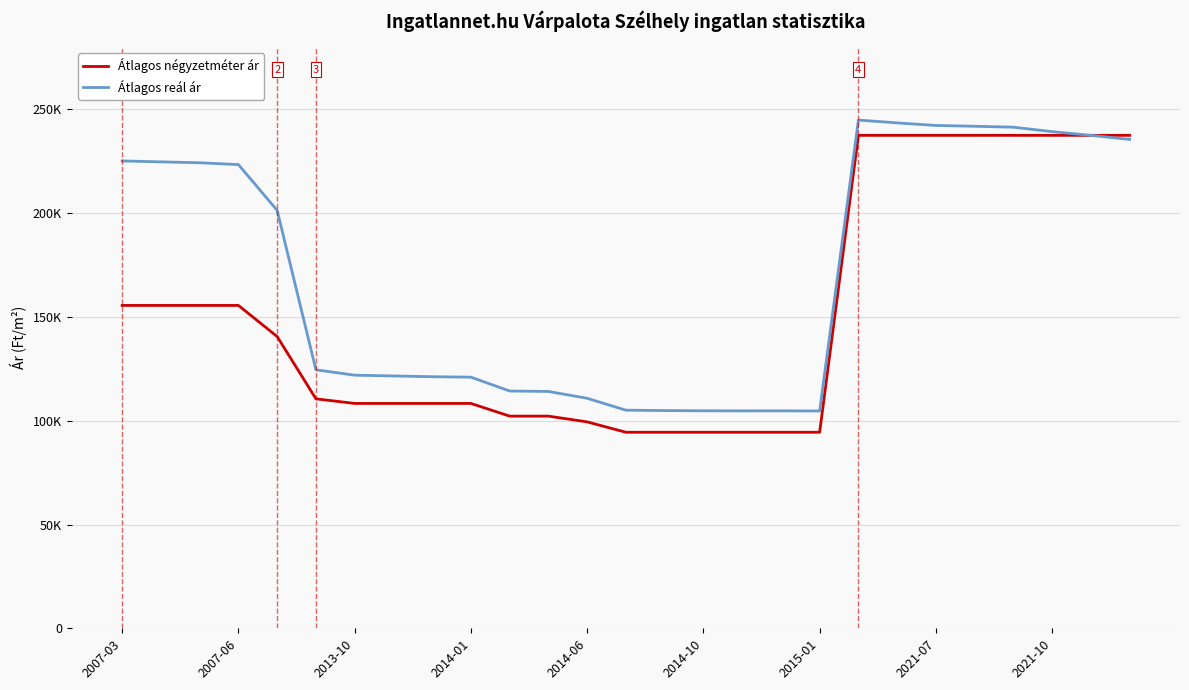

What are all the series names shown in the legend?

Átlagos négyzetméter ár, Átlagos reál ár